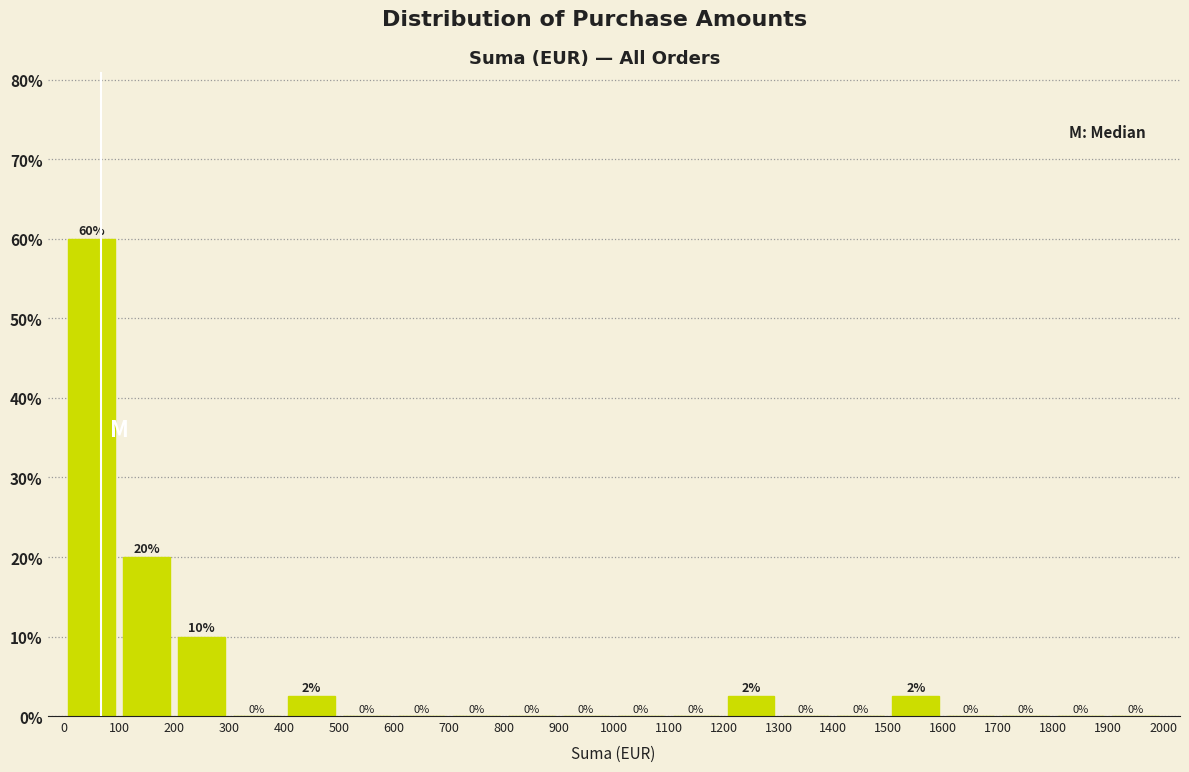

Over which range of the x-axis is the bar tallest?

0 to 100